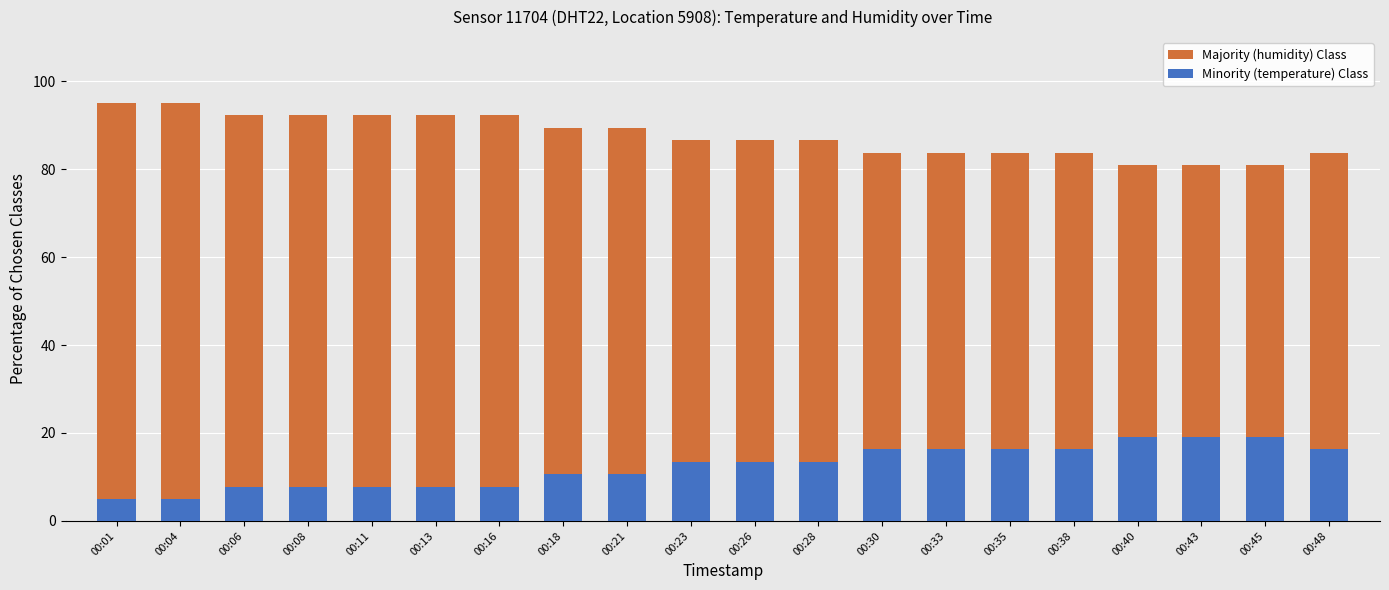

At 00:38, list the series in order from largest to smallest.

humidity, temperature